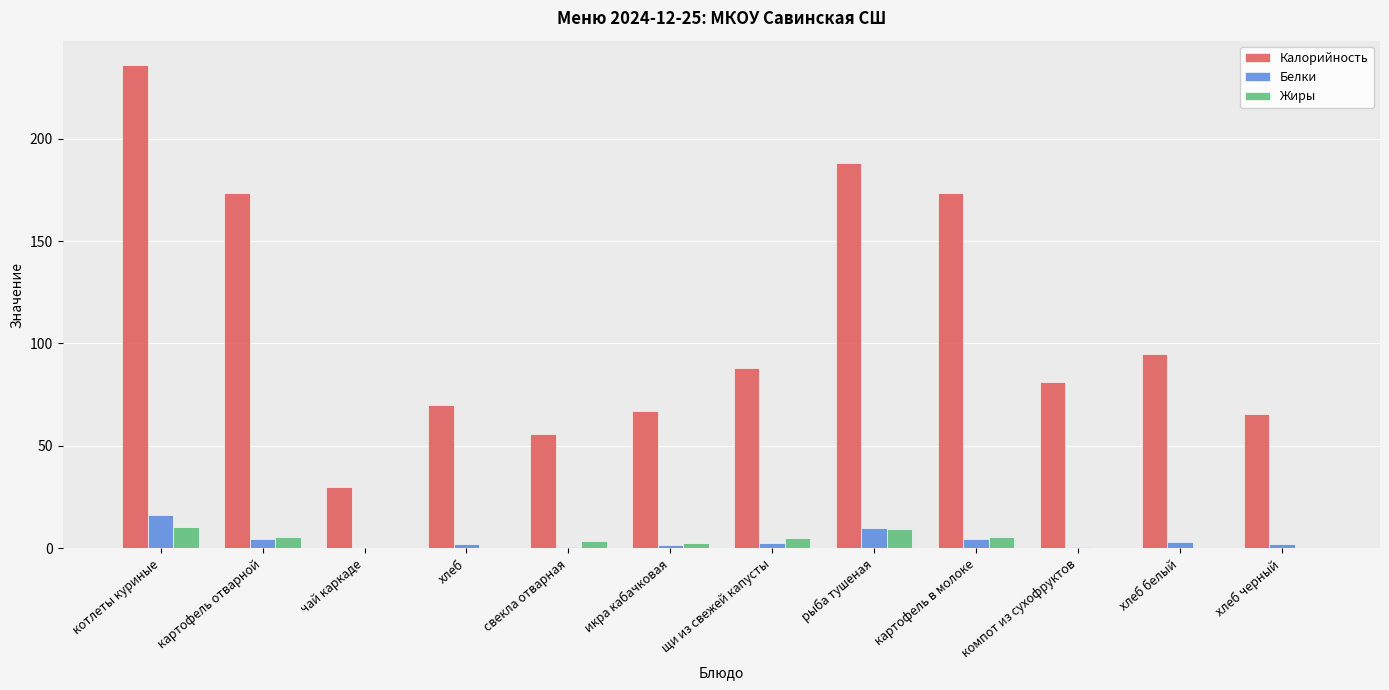

What is the sum of the Жиры values at икра кабачковая and хлеб?

3.1